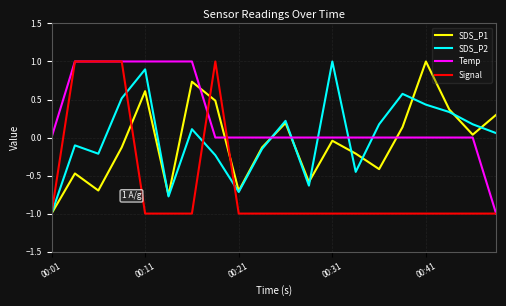

What is the sum of all Temp values?

5.0